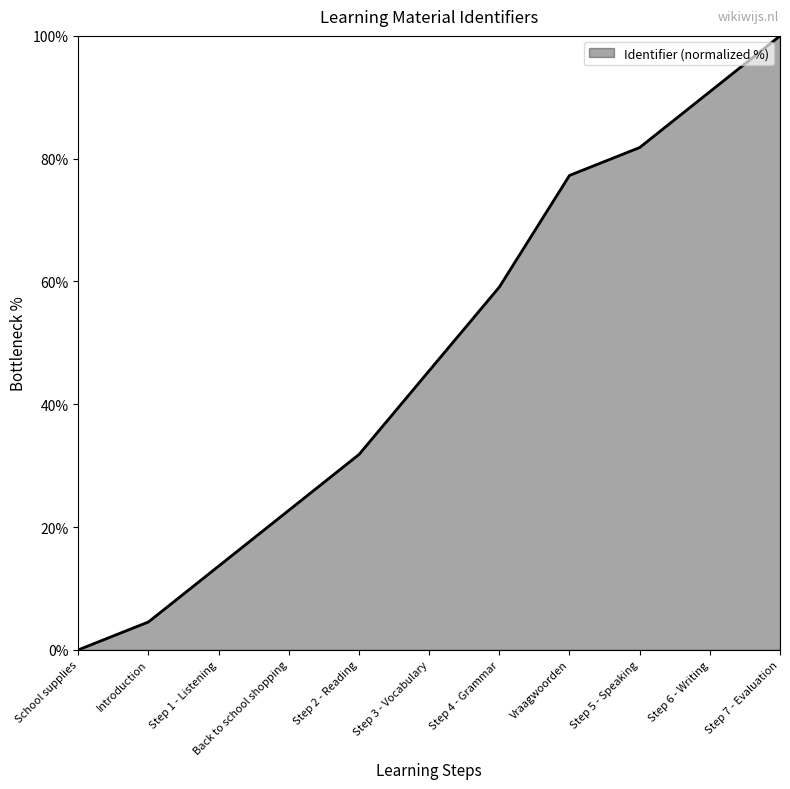

Which label corresponds to the largest value in the chart?

Step 7 - Evaluation